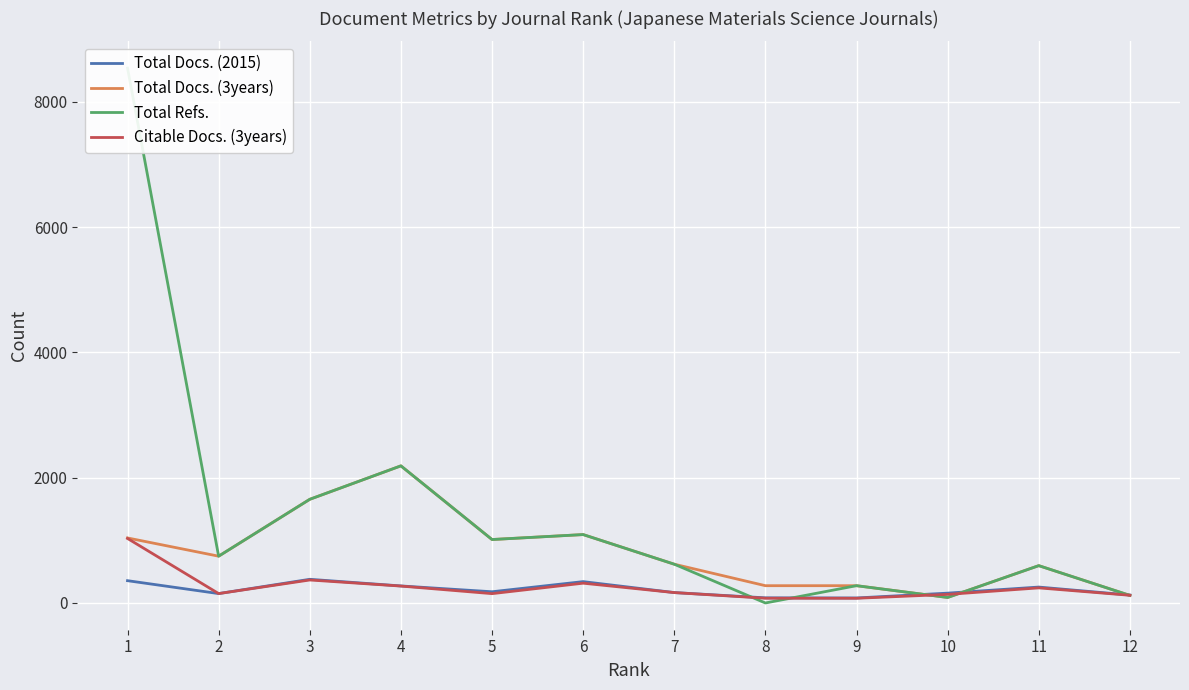

In Total Refs., how many points are lower than both neighbors (excluding endpoints)?

4